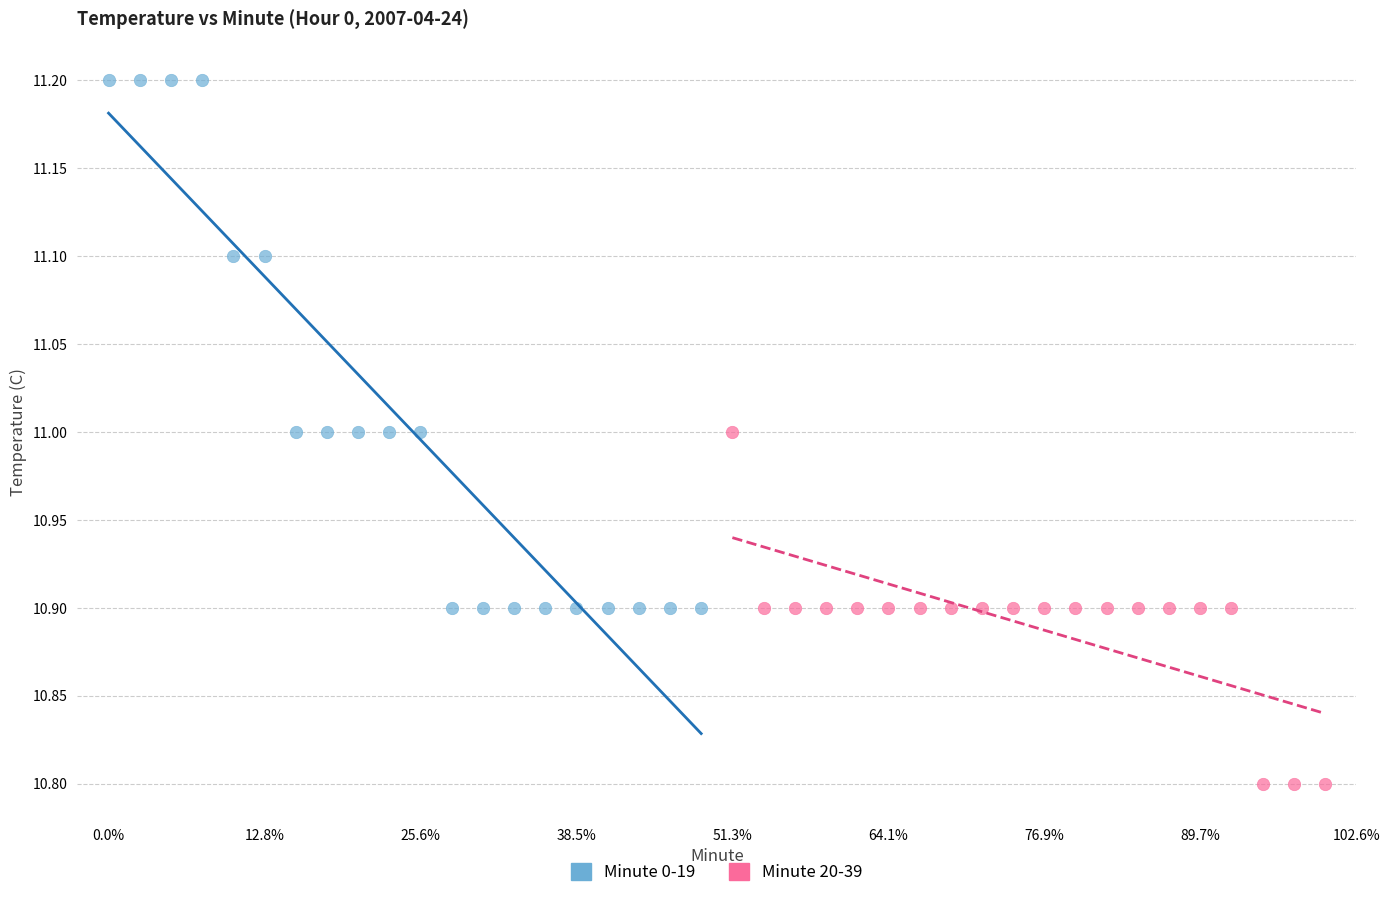

Which series reaches the maximum Y coordinate?

Minute 0-19